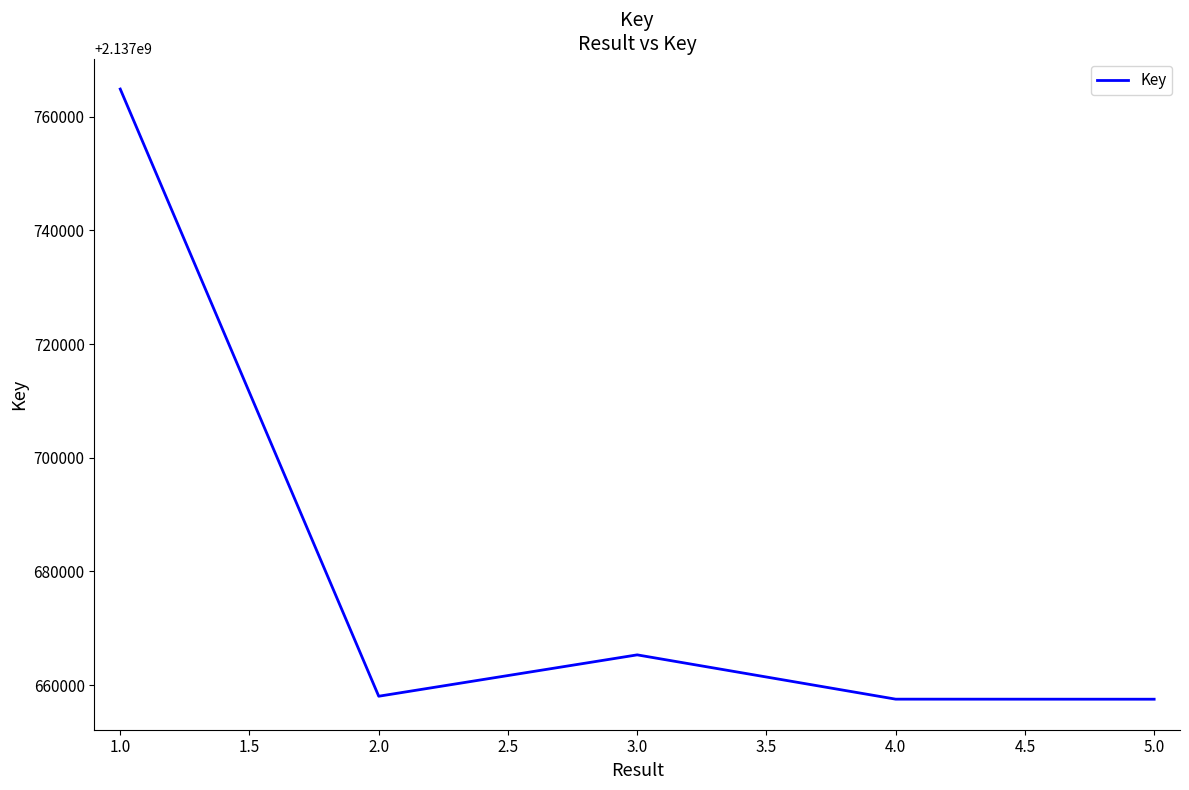

What is the change in value from 3.0 to 4.0?

-7792